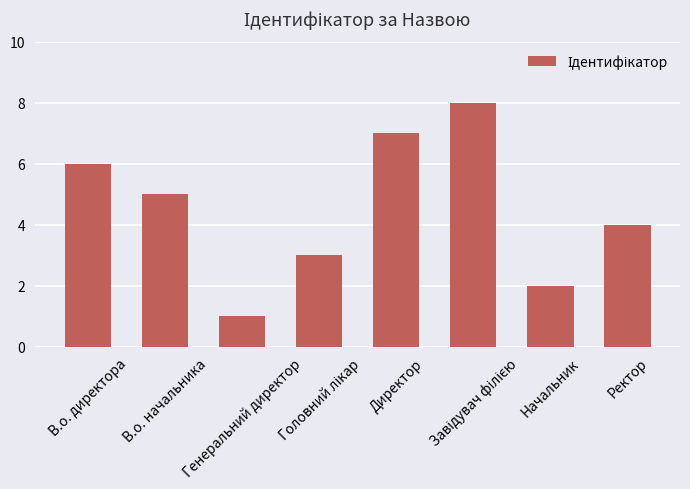

Where does the data first go above 5?

В.о. директора